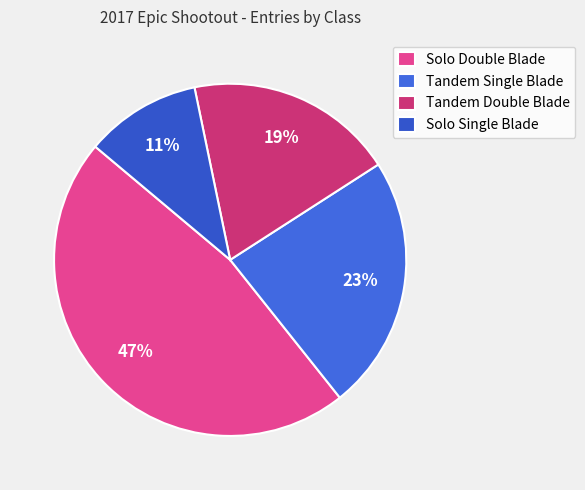

Combined, do Solo Single Blade and Tandem Single Blade account for over 50%?

No